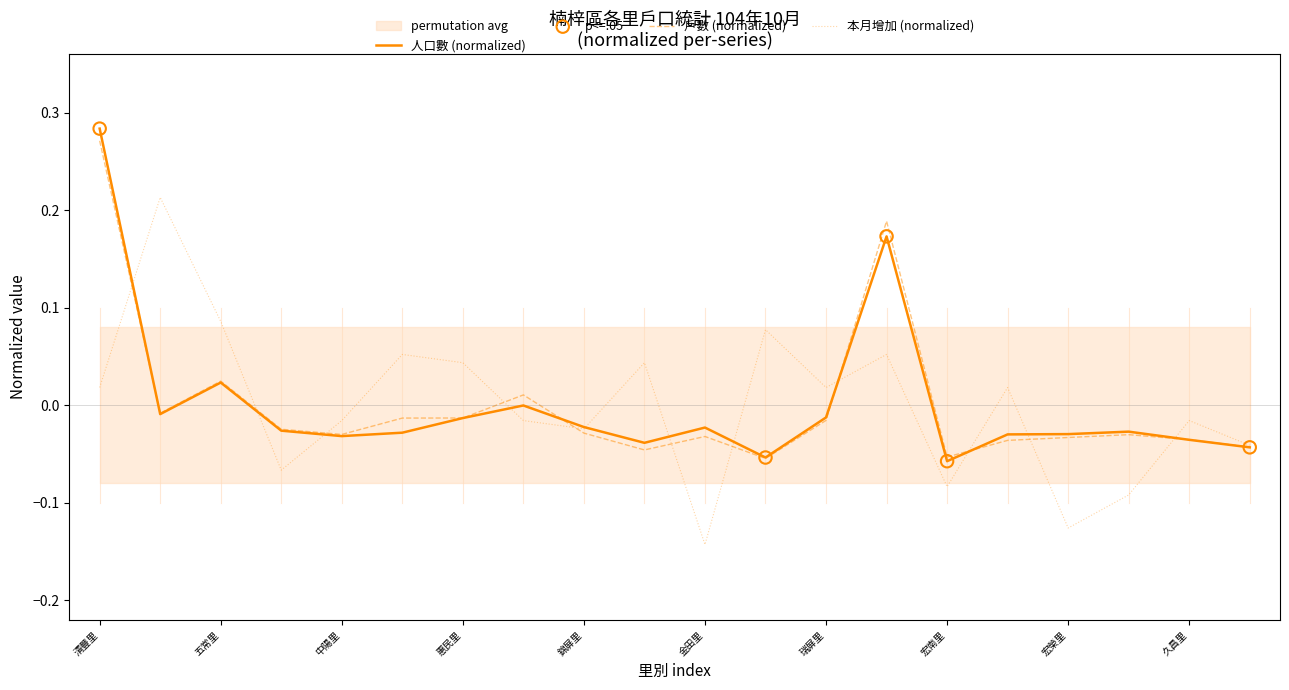

Which series has the largest total across all categories?

本月增加